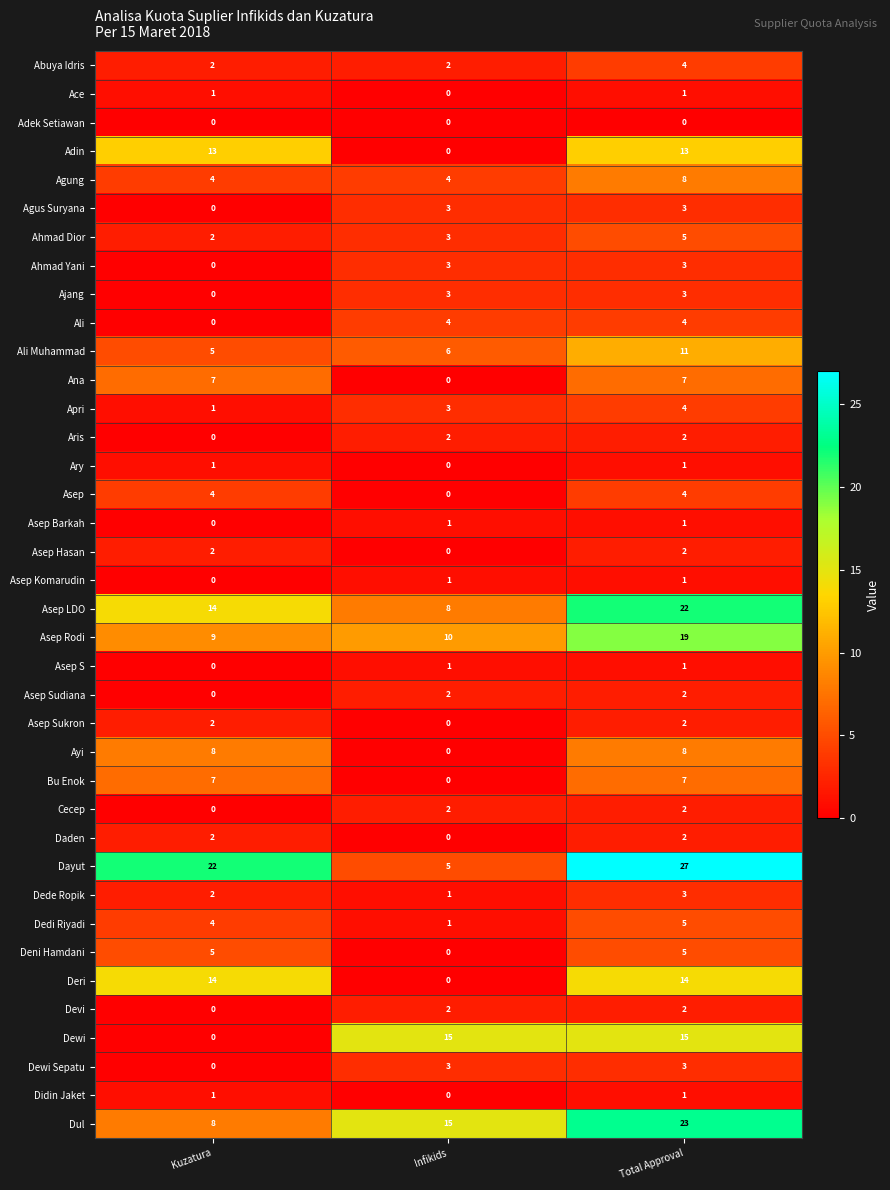

At how many categories does at least one series exceed 14?

3